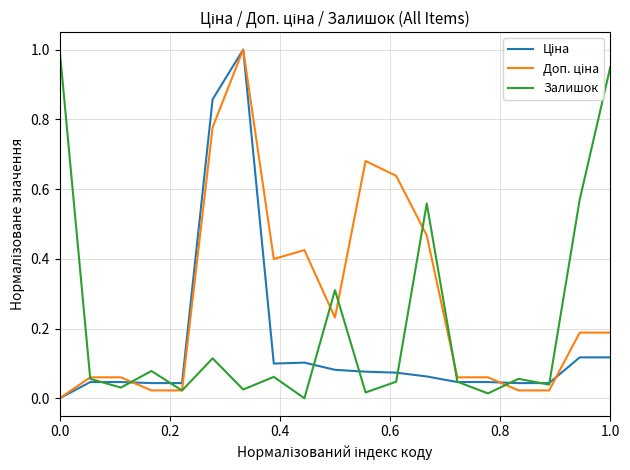

What is the greatest value displayed?

1.0